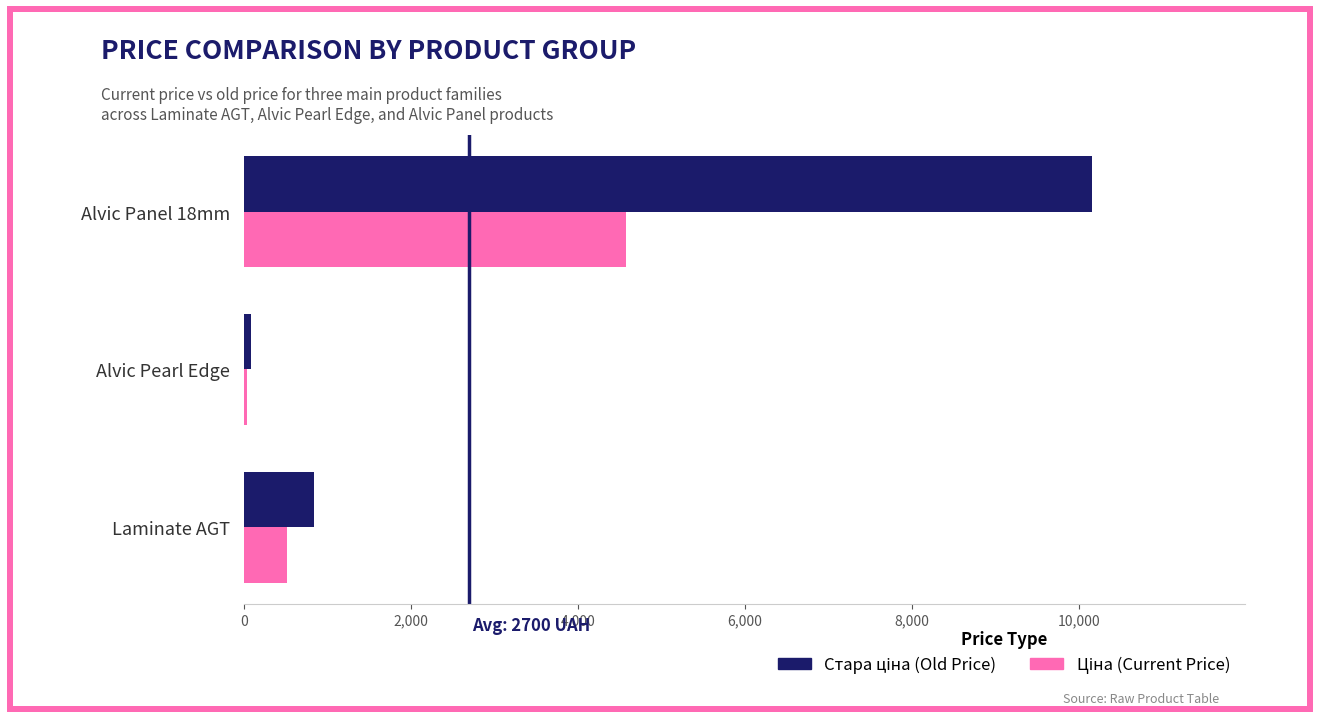

At which category does the chart reach its peak across all series?

Alvic Panel 18mm